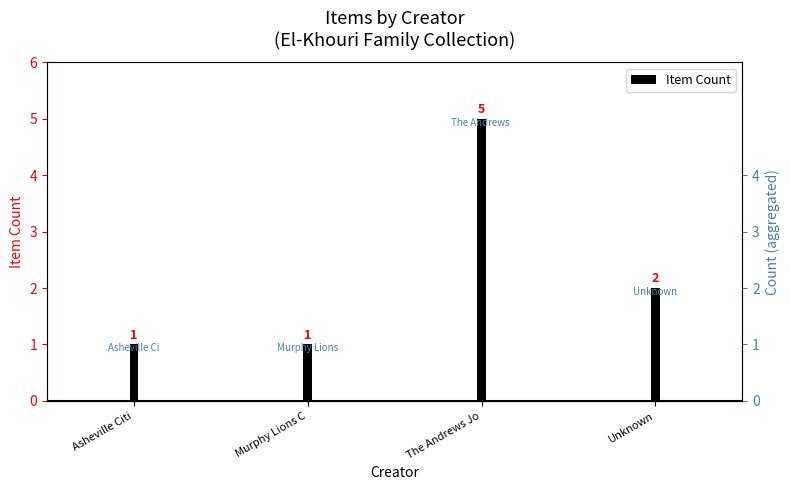

Reading right to left, transcribe all the data shown in this chart.

Unknown=2	The Andrews Jo=5	Murphy Lions C=1	Asheville Citi=1